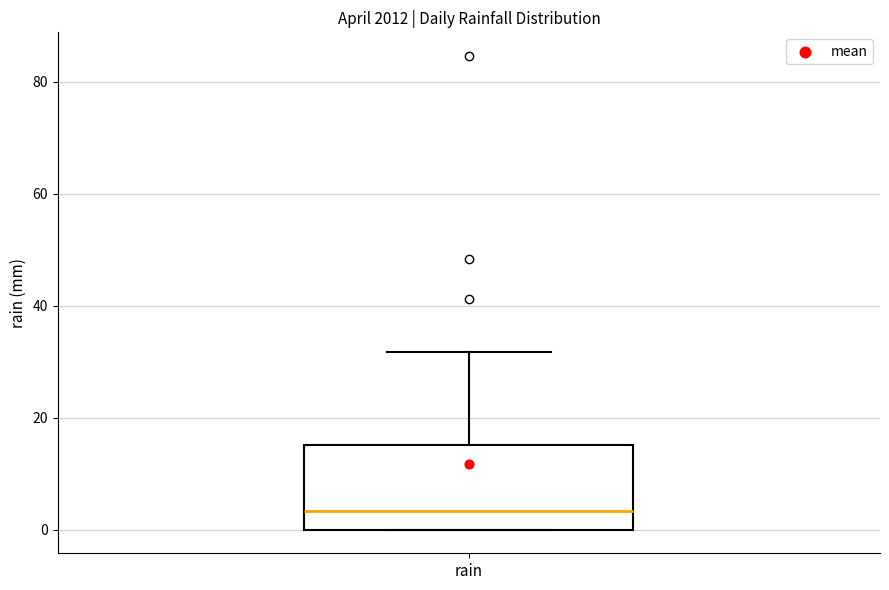

Transcribe this box plot: give where the median line is, the range the box spans, and where the two whiskers end, as read against the y-axis. The values are not printed on the chart, so give them approximately, as read against the axis.

median 4, box 0 to 16, whiskers 0 to 32